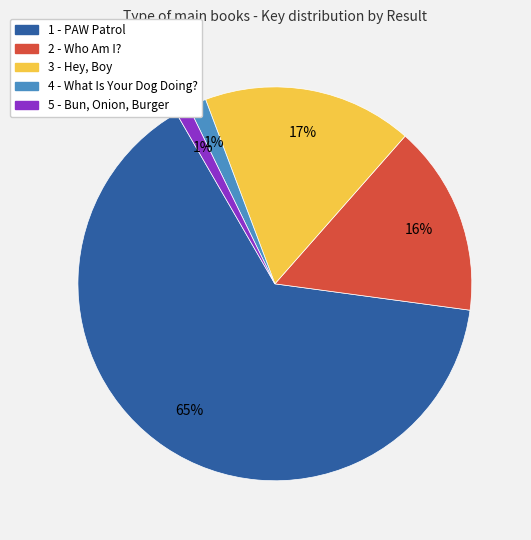

Which slice represents more than half of the pie?

1 - PAW Patrol